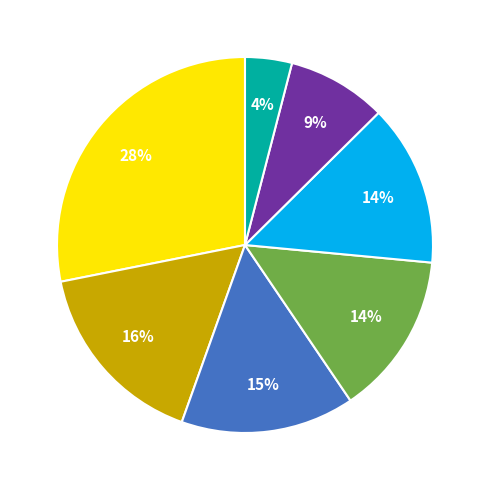

Is there any slice that represents more than half of the pie?

No